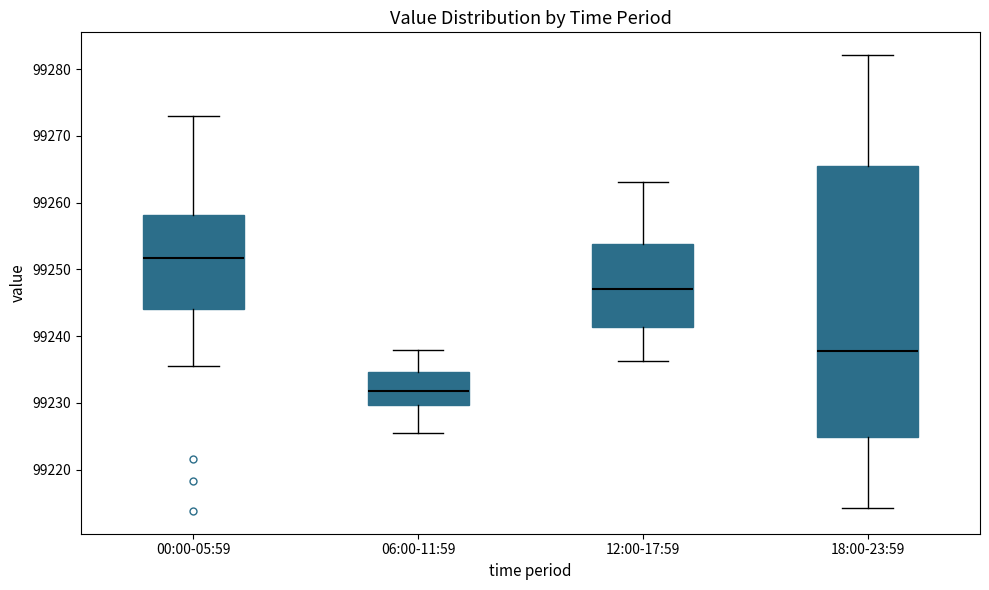

Where is the upper edge of the box for 06:00-11:59 on the y-axis? The values are not printed on the chart, so give them approximately, as read against the axis.

99235